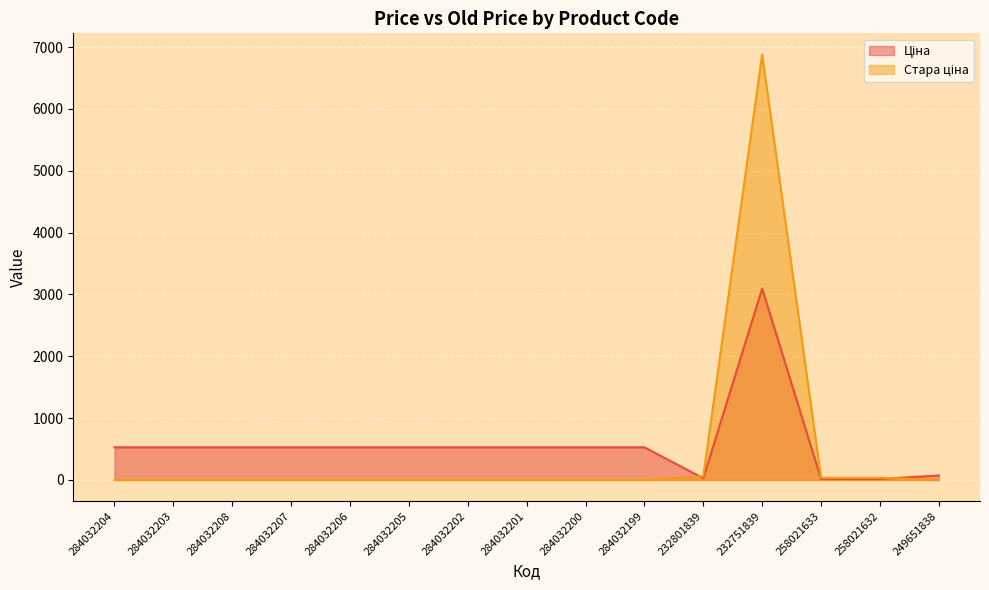

What value does the Ціна series have at 284032203?

528.2